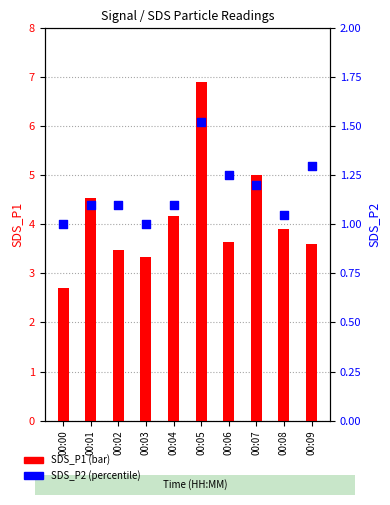

Which series reaches the maximum Y coordinate?

SDS_P1